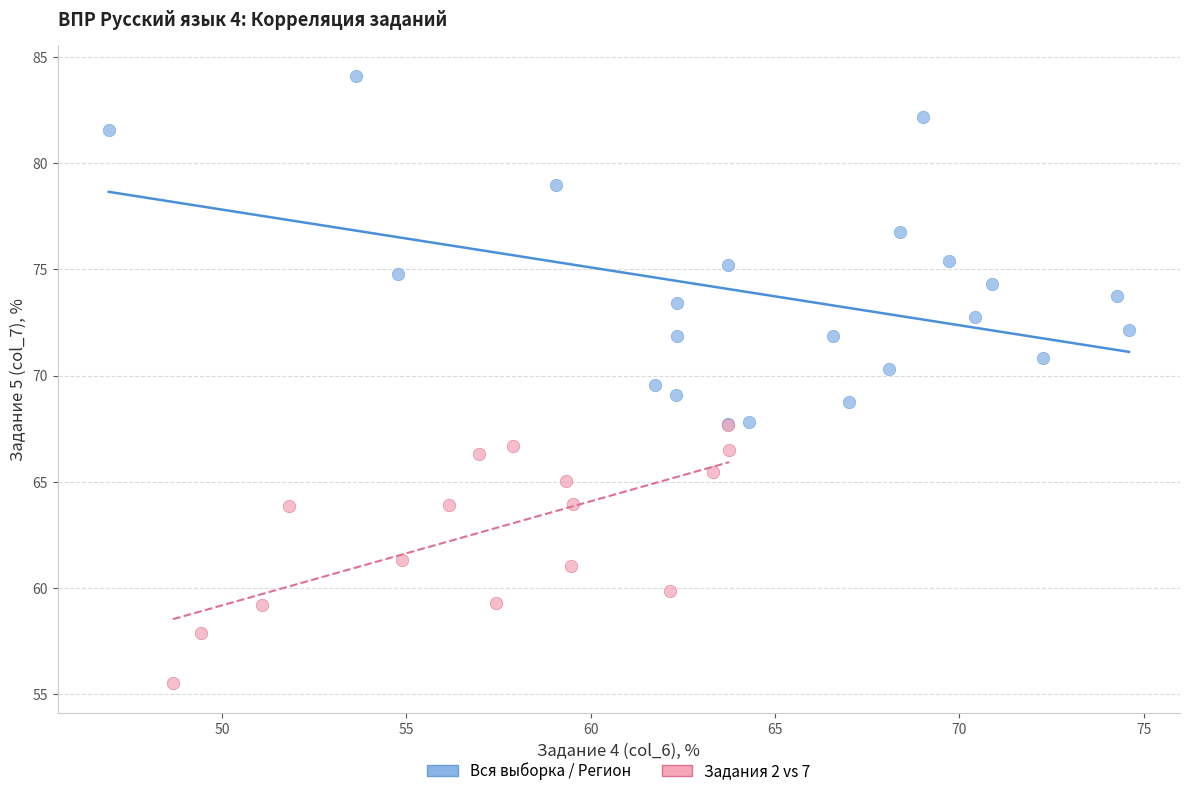

Which series has the widest spread of Y values?

Вся выборка / Регион